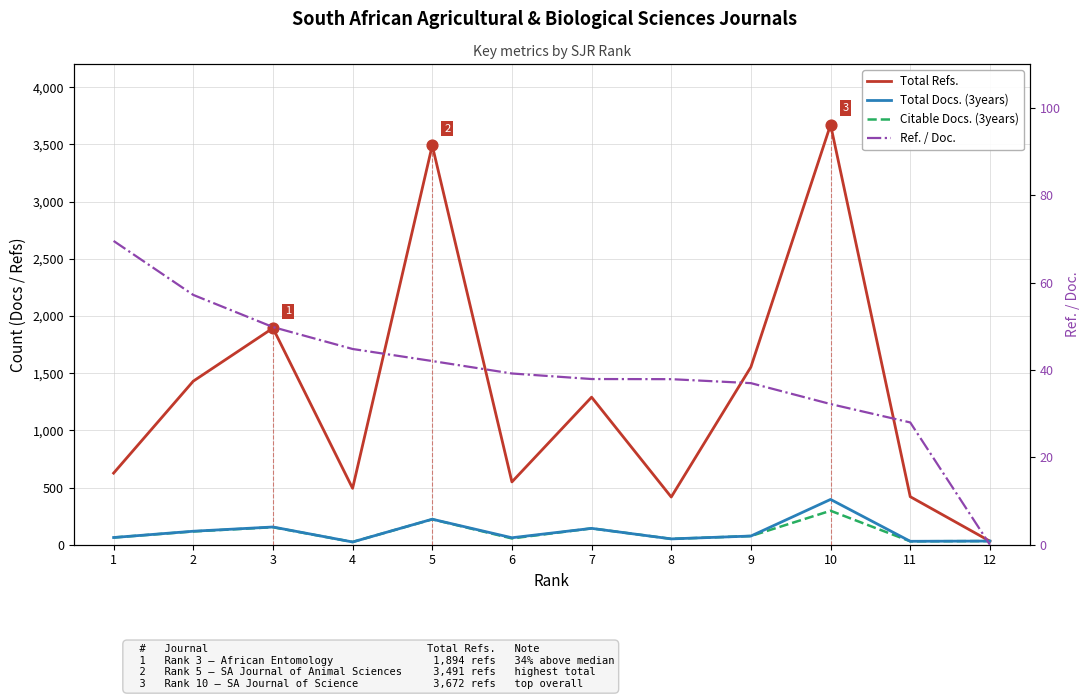

Which series has the largest total across all categories?

Total Refs.